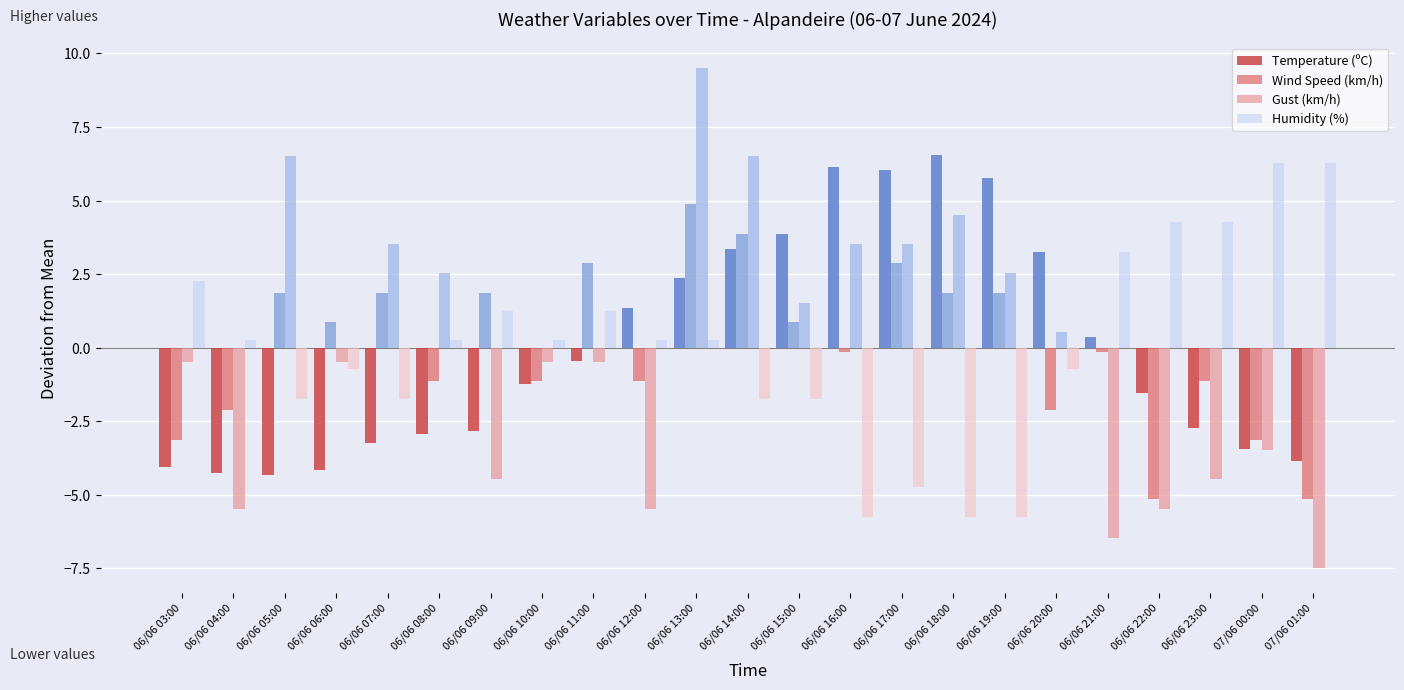

What position from the left is 06/06 12:00?

10